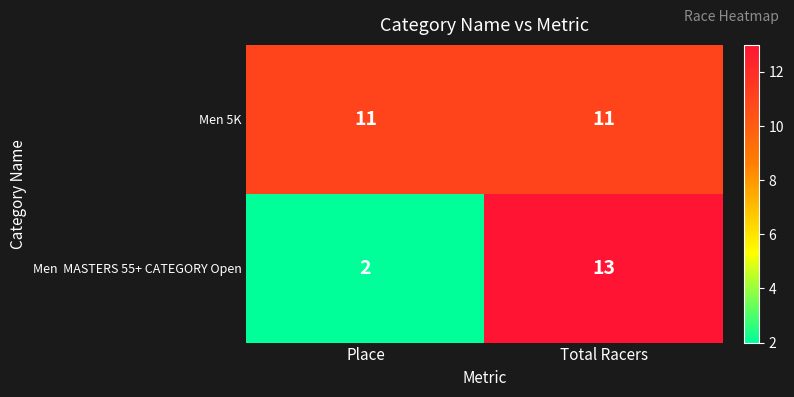

What is the sum of the Men 5K values at Place and Total Racers?

22